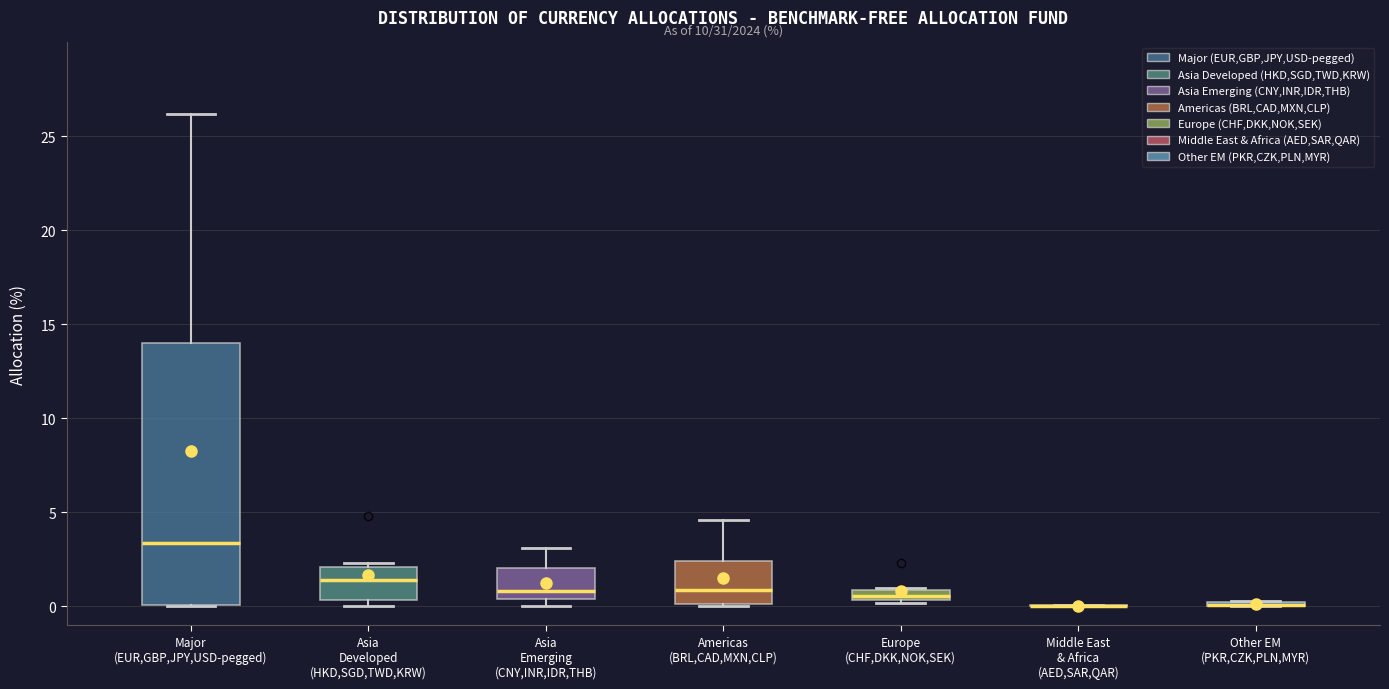

Which box is the tallest, from its lower edge to its upper edge?

Major (EUR,GBP,JPY,USD-pegged)